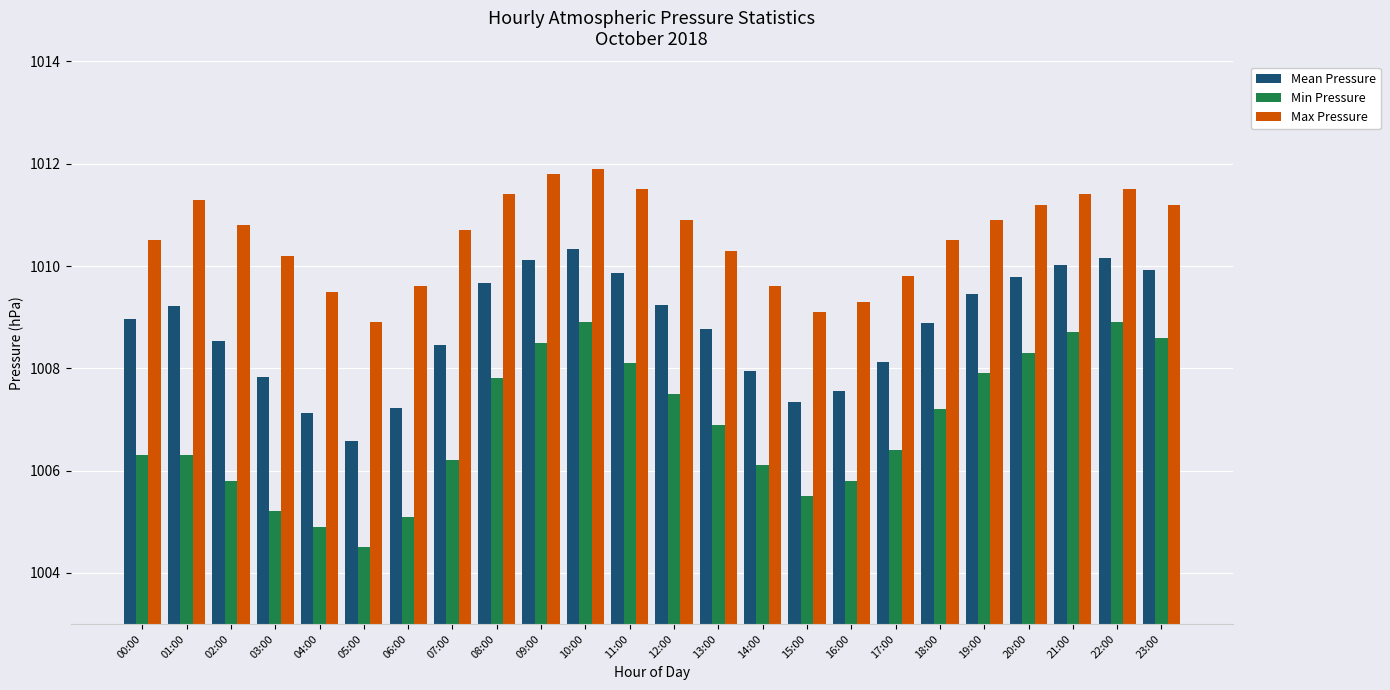

At which label does Max Pressure reach its peak?

10:00